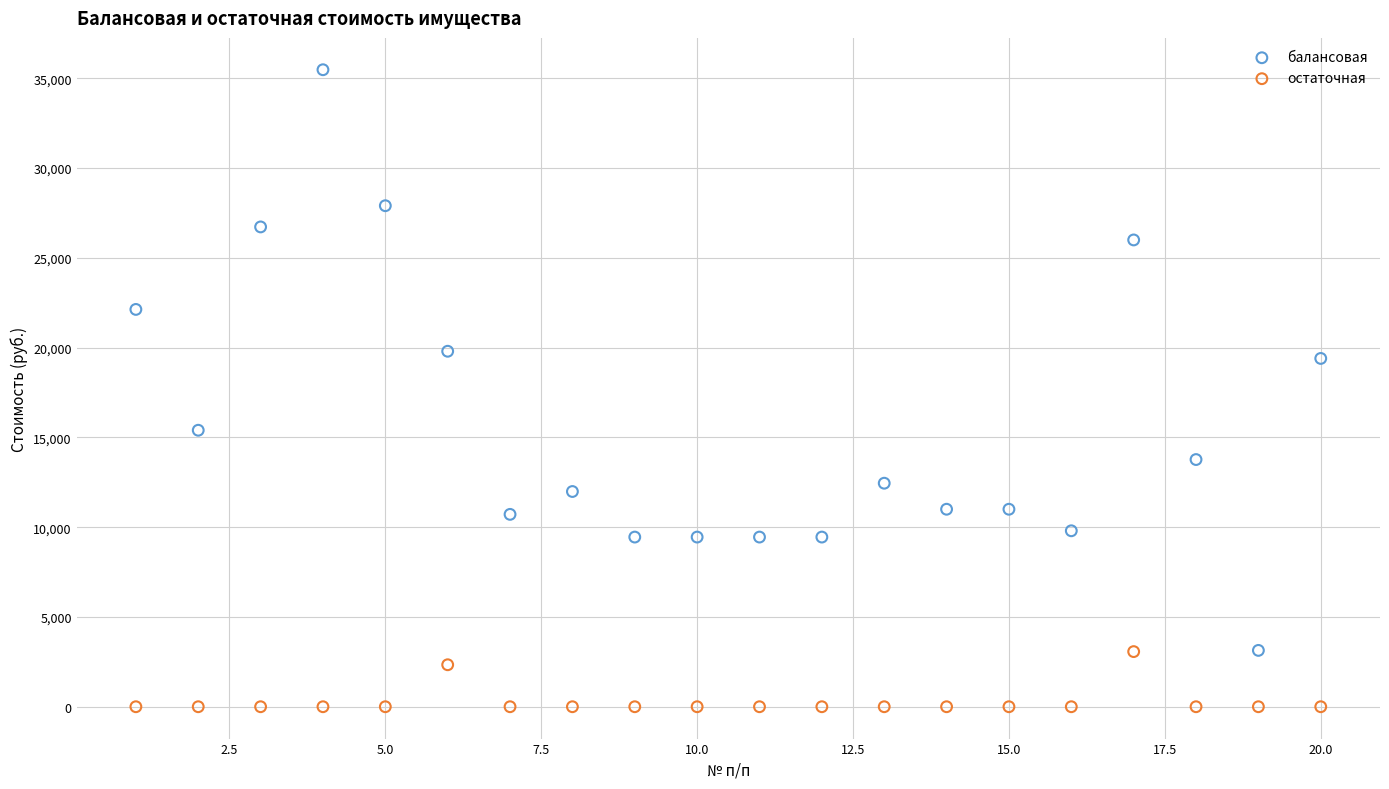

What are all the series names shown in the legend?

балансовая, остаточная